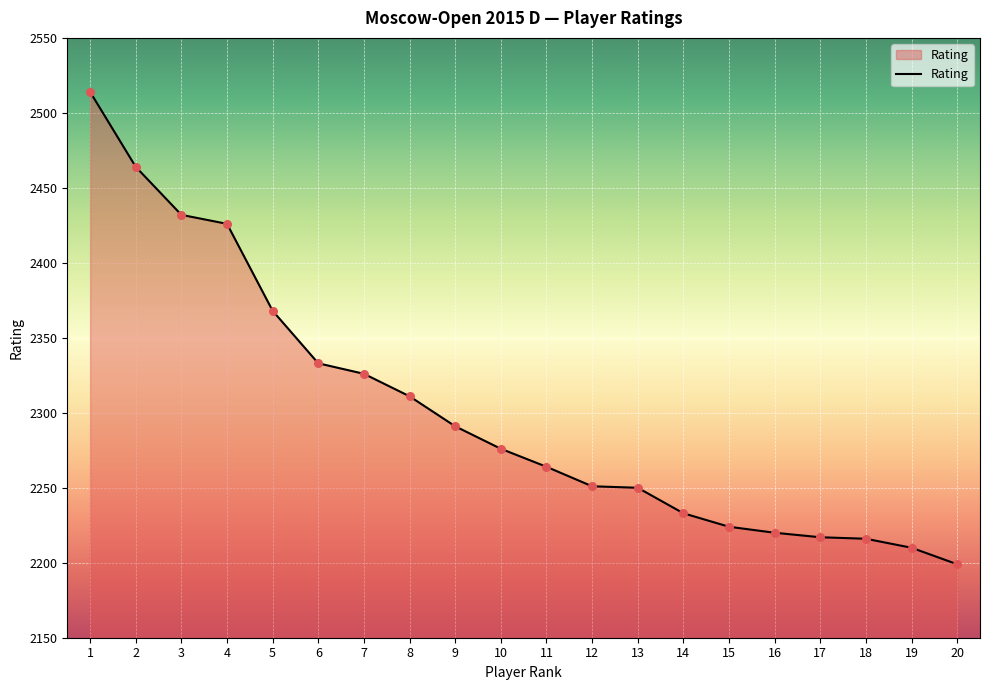

What is the change in value from 9 to 12?

-40